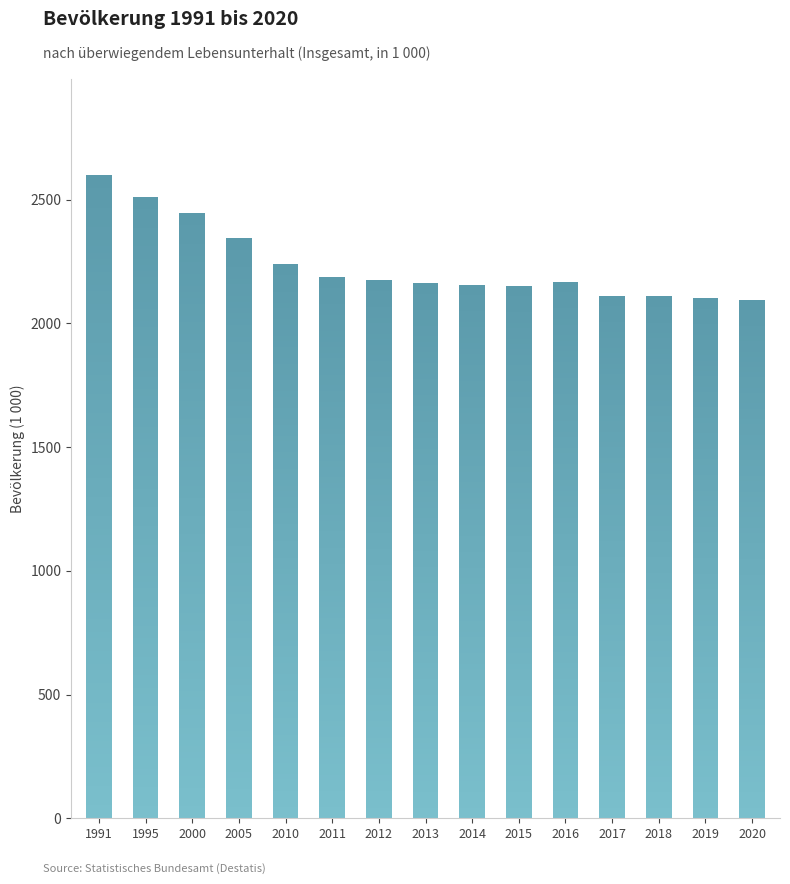

Reading left to right, extract all data points from this chart.

2598.1	2512.3	2444.7	2345.0	2241.0	2187.0	2175.0	2164.0	2156.0	2153.0	2169.0	2112.0	2109.0	2102.0	2096.0